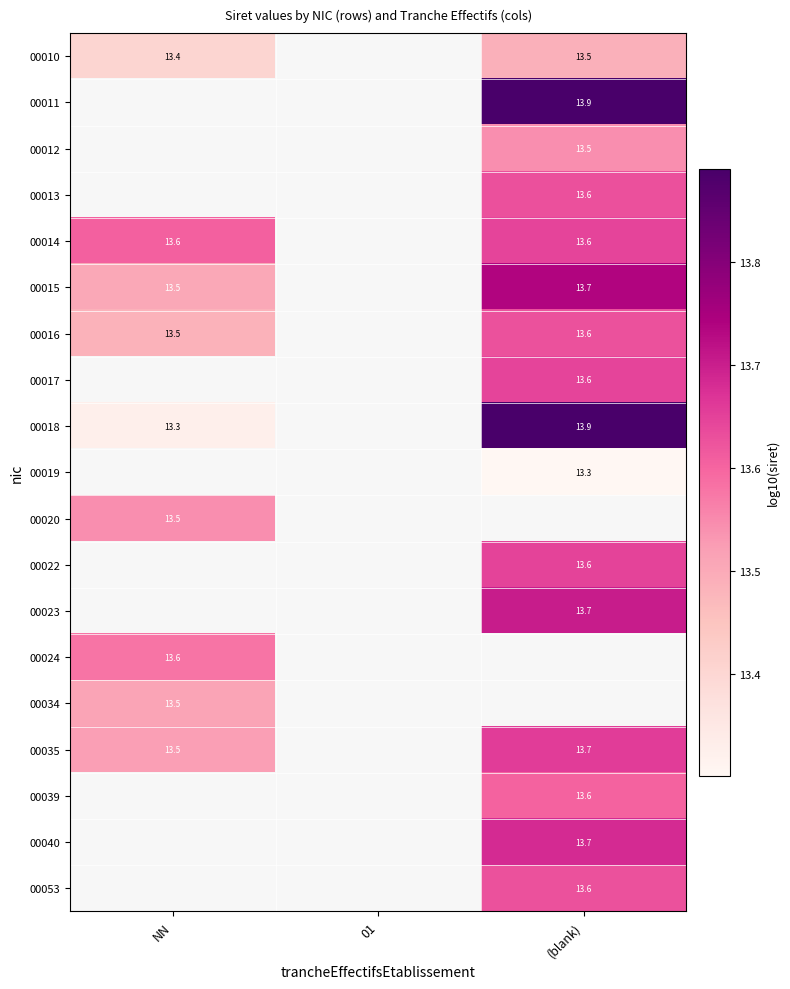

Which category has the lowest value across all series?

(blank)